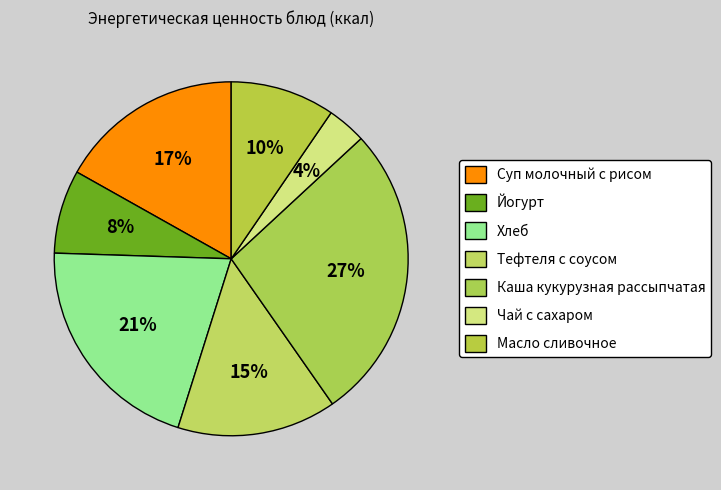

How many segments does this pie chart have?

7